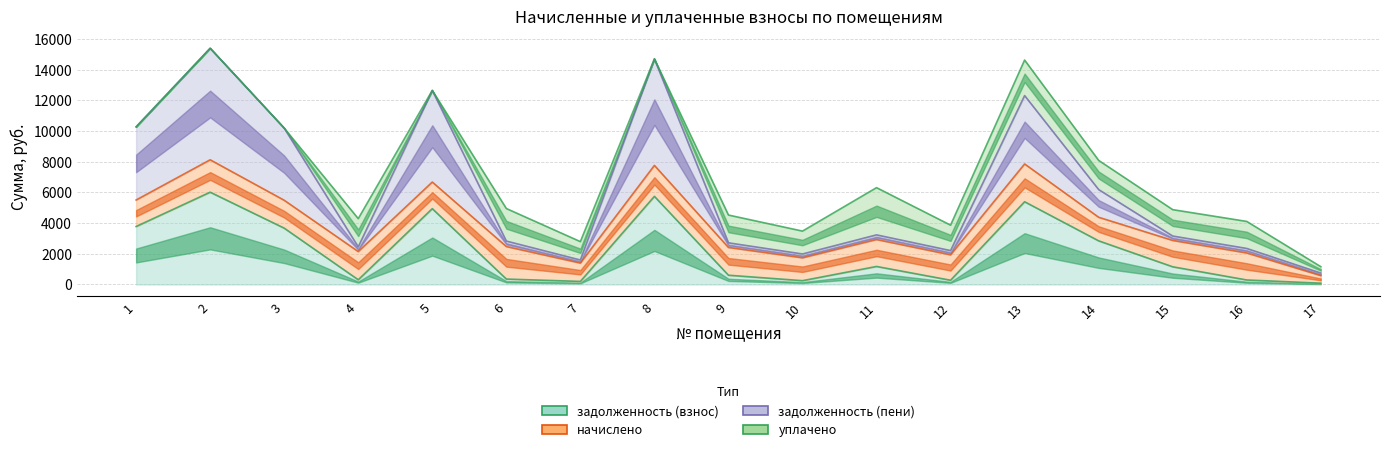

Which series has the largest total across all categories?

задолженность (пени)